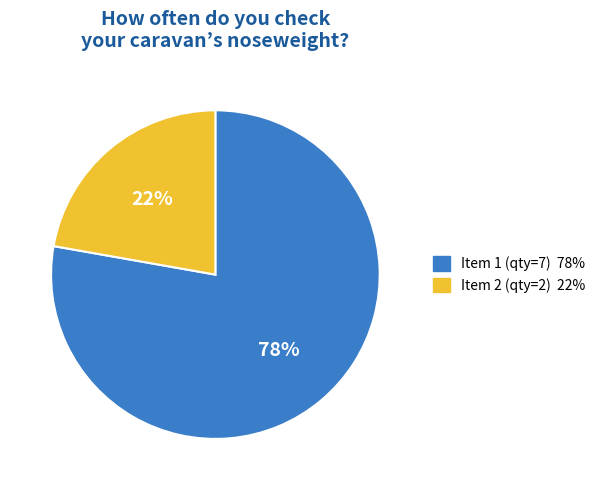

To the nearest percent, what is the average slice percentage?

50%